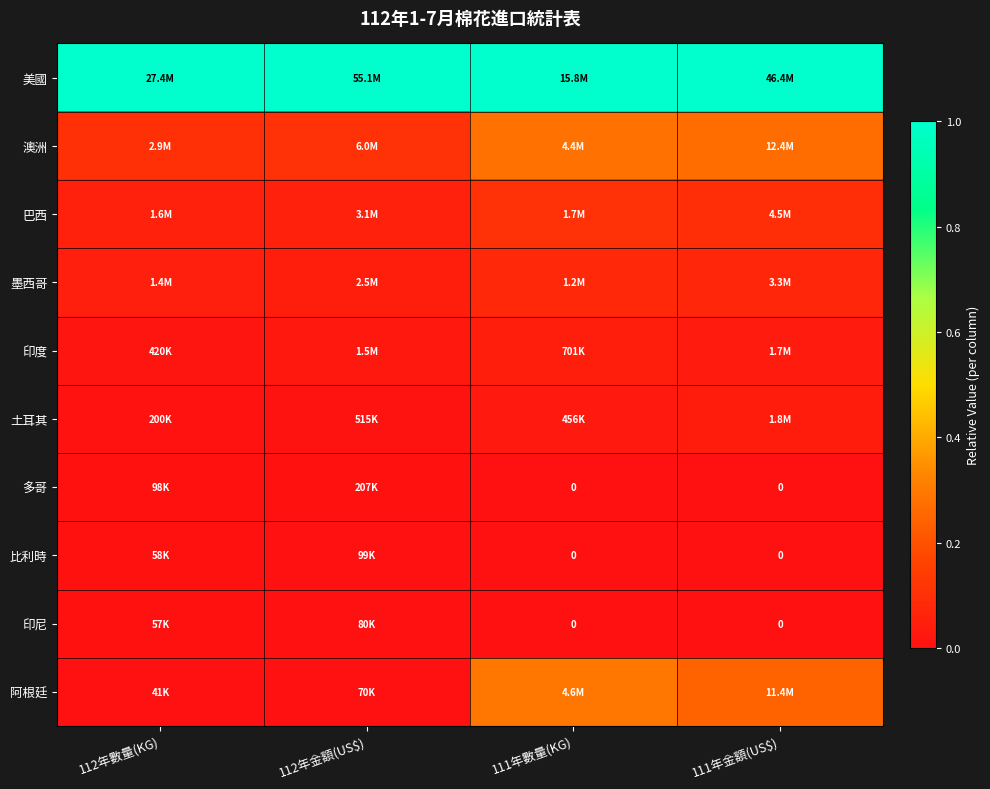

Is the value of 印度 at 112年數量(KG) greater than the value of 比利時 at 111年金額(US$)?

Yes